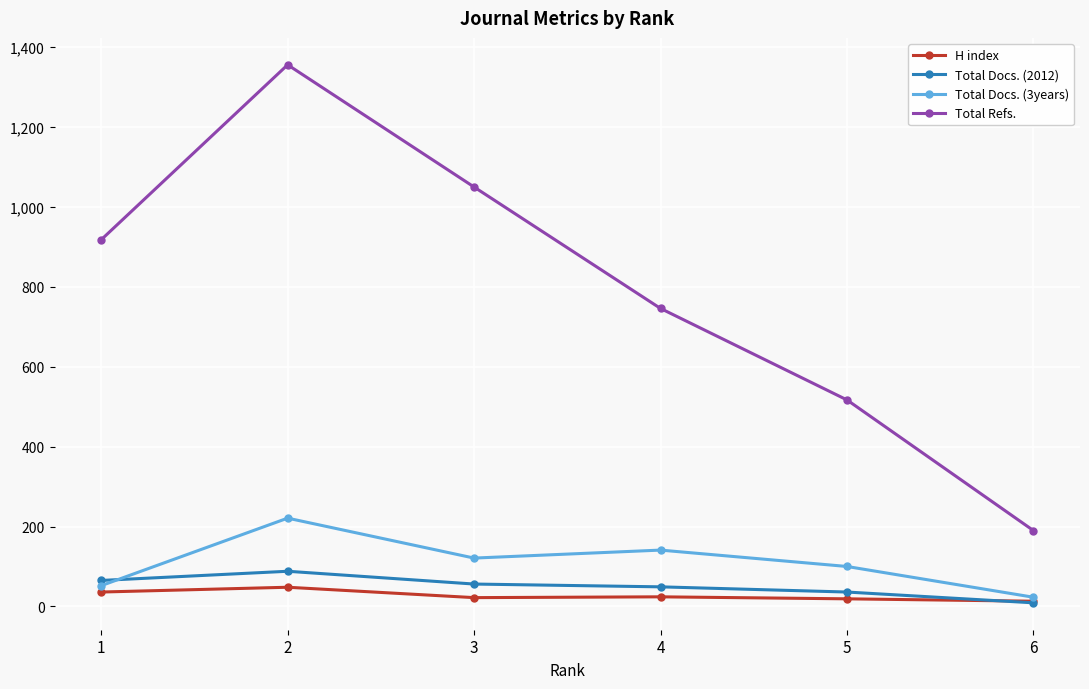

What is the total value across all series at 2?

1713